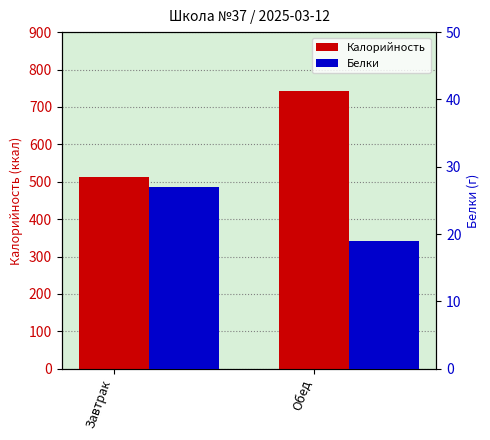

True or false: Калорийность has a value of 254 at Обед.

False